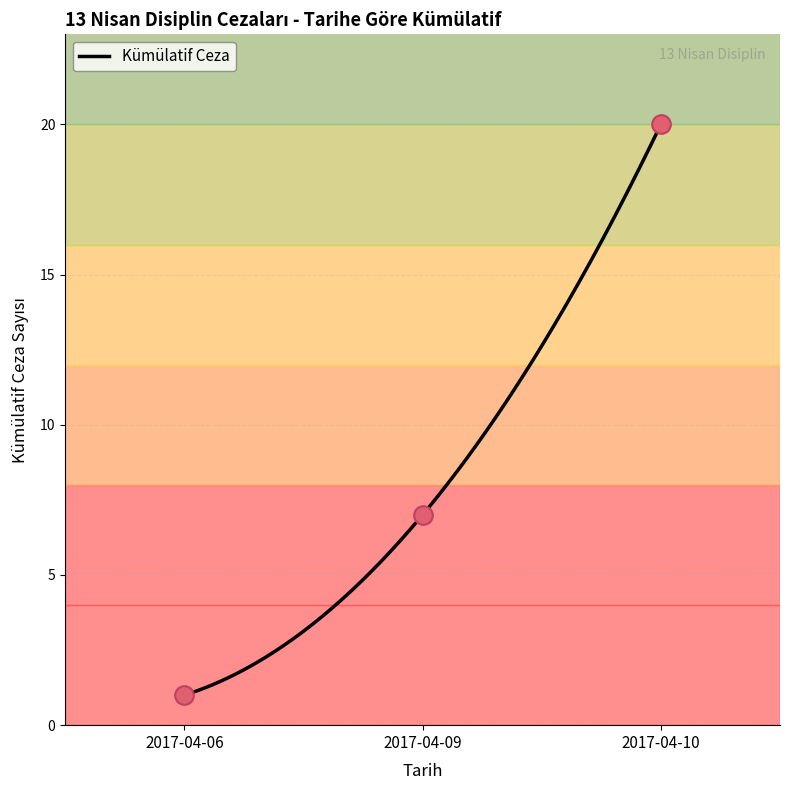

What is the maximum value for Kümülatif Ceza?

20.0